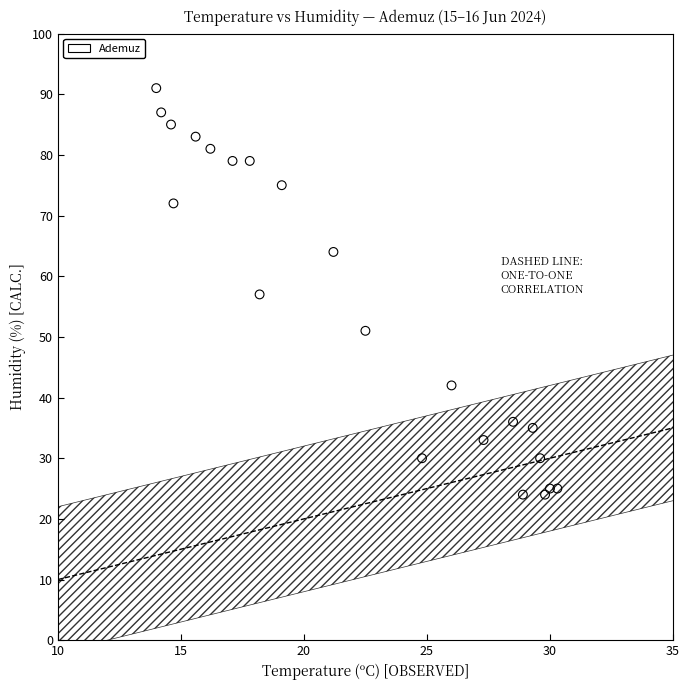

What is the range of Y values (max minus min)?

67